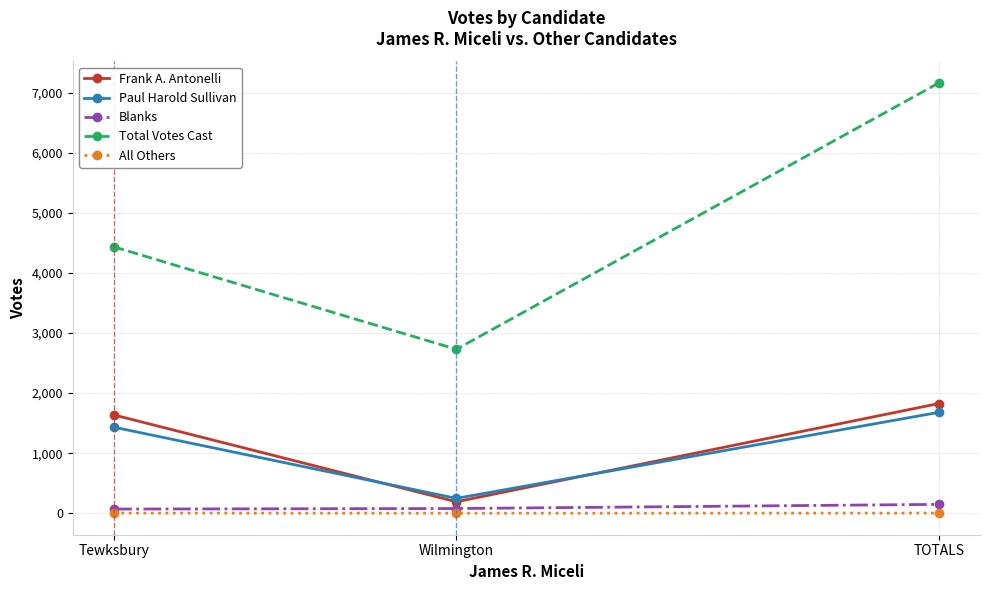

What are all the series names shown in the legend?

Frank A. Antonelli, Paul Harold Sullivan, Blanks, Total Votes Cast, All Others